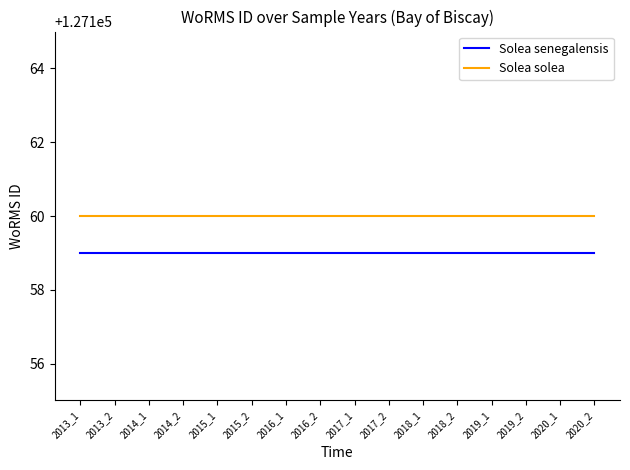

Reading right to left, list all the values displayed in this chart.

Solea senegalensis: 2020_2=127159	2020_1=127159	2019_2=127159	2019_1=127159	2018_2=127159	2018_1=127159	2017_2=127159	2017_1=127159	2016_2=127159	2016_1=127159	2015_2=127159	2015_1=127159	2014_2=127159	2014_1=127159	2013_2=127159	2013_1=127159
Solea solea: 2020_2=127160	2020_1=127160	2019_2=127160	2019_1=127160	2018_2=127160	2018_1=127160	2017_2=127160	2017_1=127160	2016_2=127160	2016_1=127160	2015_2=127160	2015_1=127160	2014_2=127160	2014_1=127160	2013_2=127160	2013_1=127160